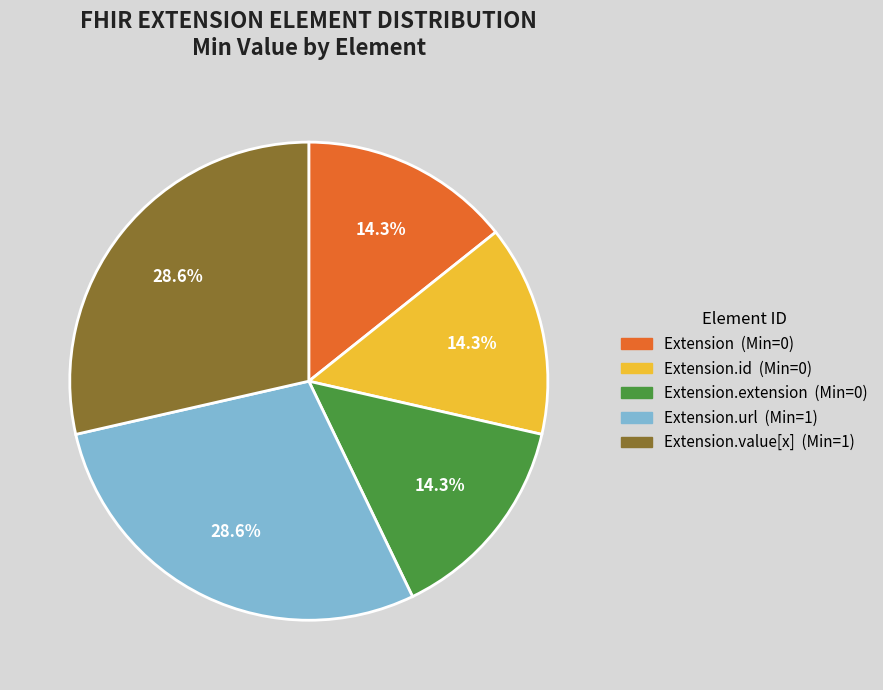

Does any single category account for the majority?

No